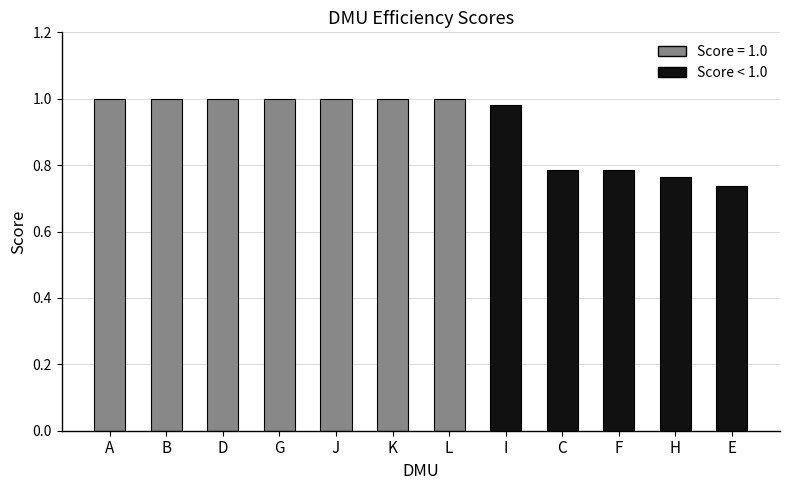

At which category does the chart reach its minimum across all series?

E